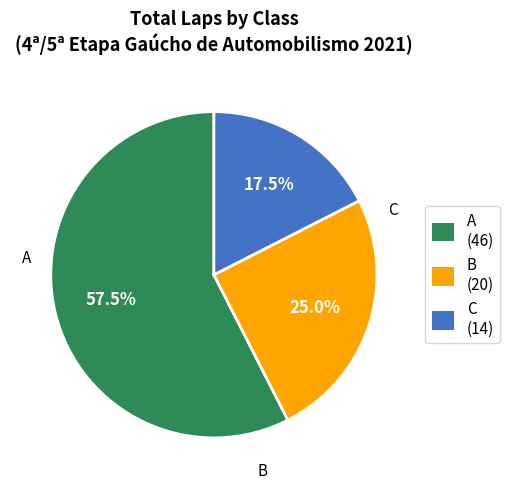

Approximately how many times larger is the value at C compared to B?

0.7